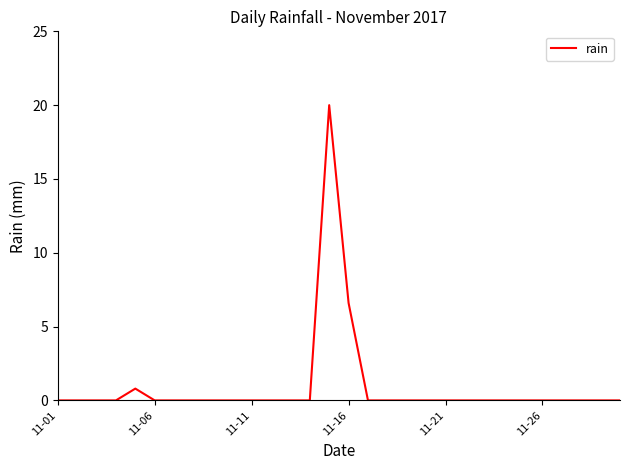

What is the difference between the maximum and minimum values?

20.0